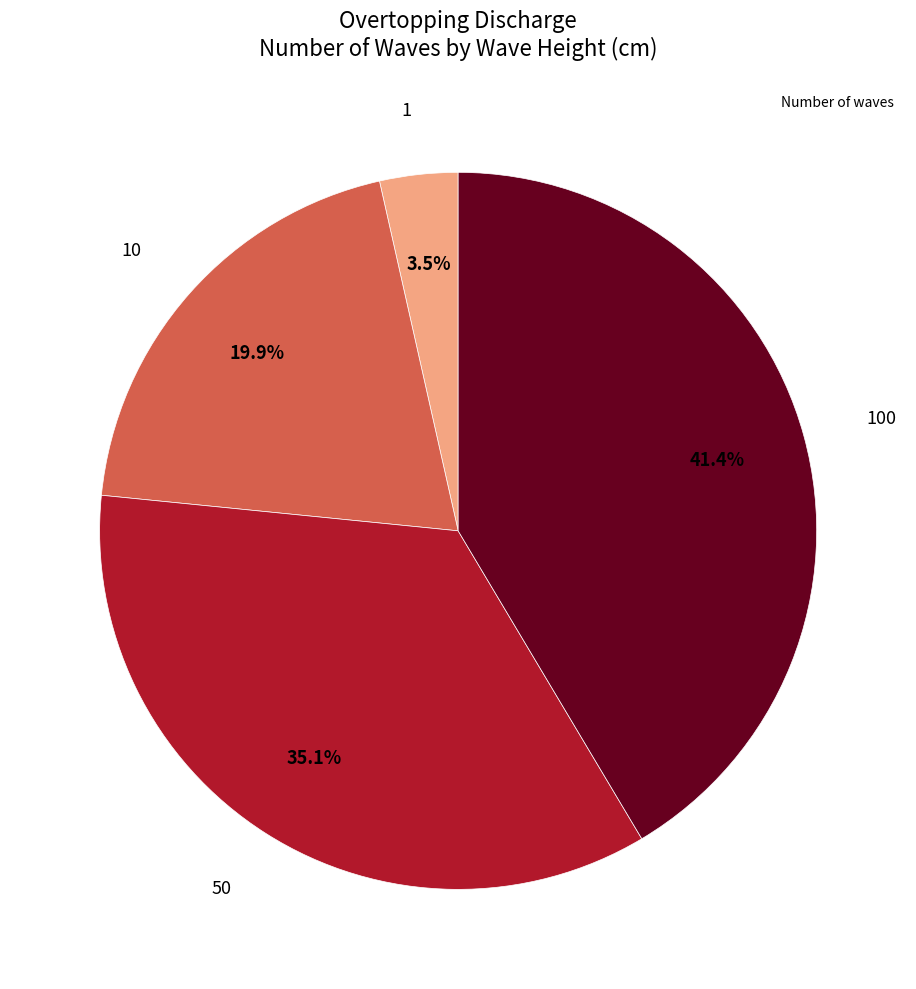

Does any single category account for the majority?

No